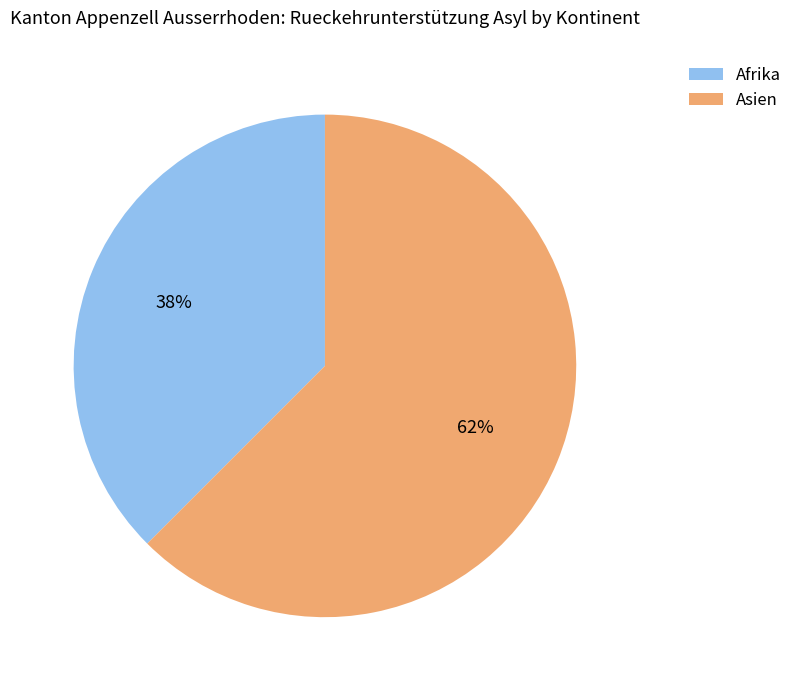

Do Asien and Afrika together represent more than half of the pie?

Yes